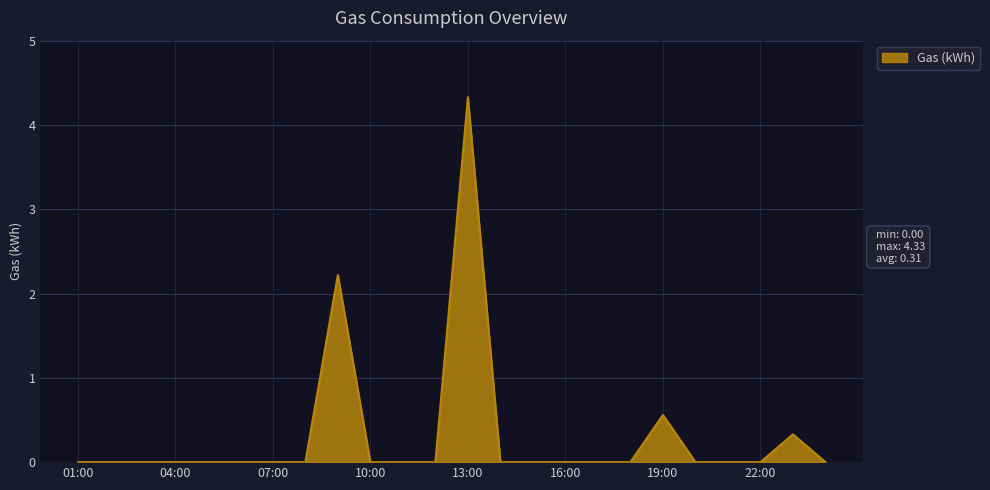

What is the maximum value shown in the chart?

4.3